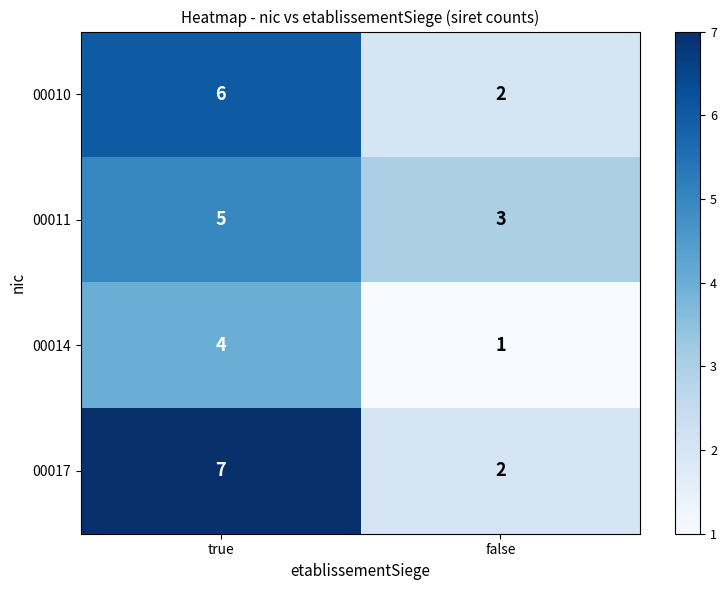

Count the number of categories in the chart.

2